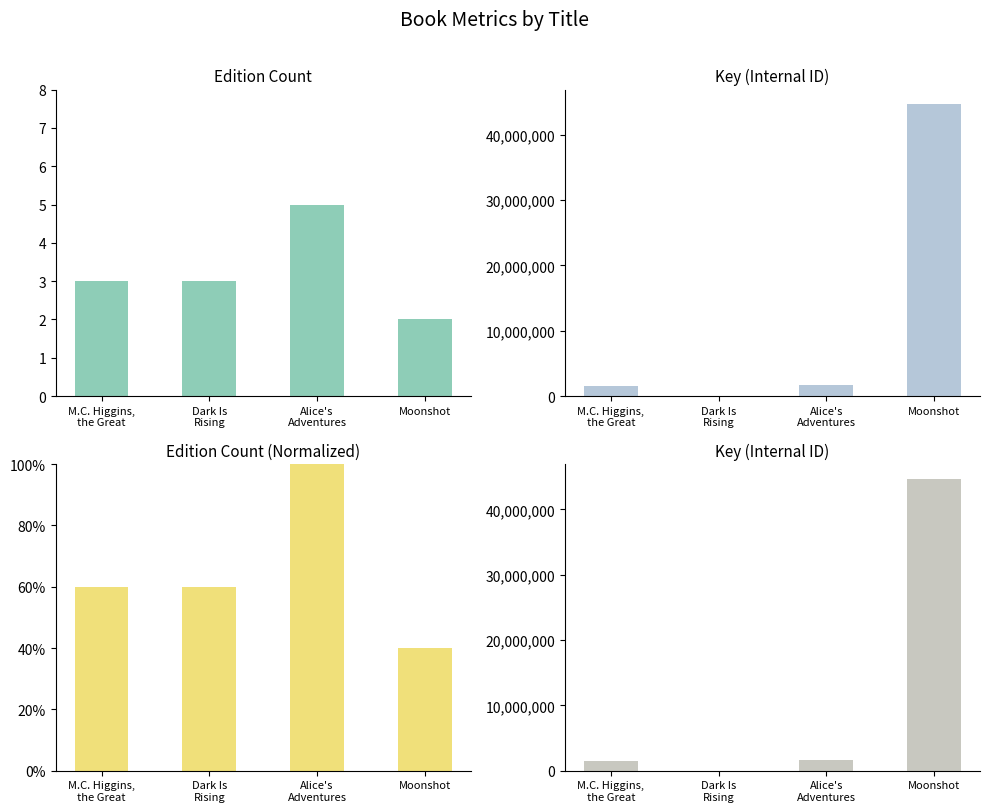

What is the highest value of the Key series?

44695299.0